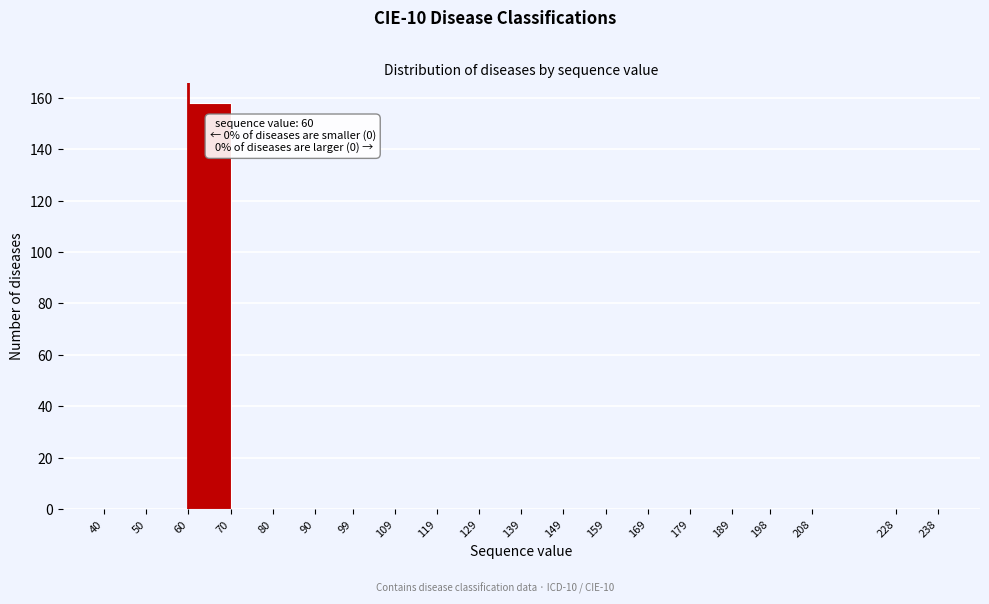

Over which range of the x-axis is the bar tallest?

60 to 70